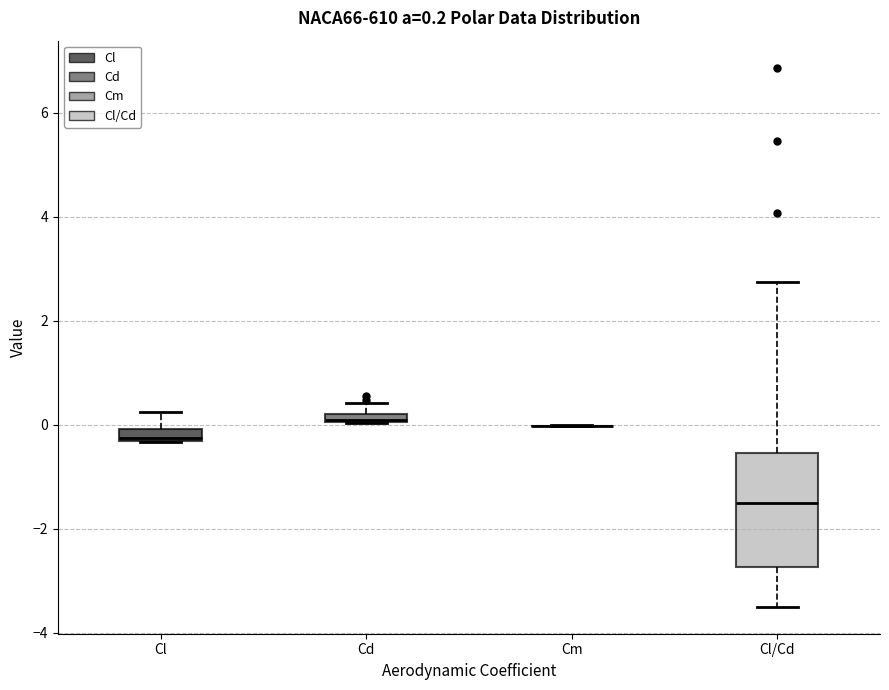

Comparing the boxes themselves (not the whiskers), which one is the tallest?

Cl/Cd